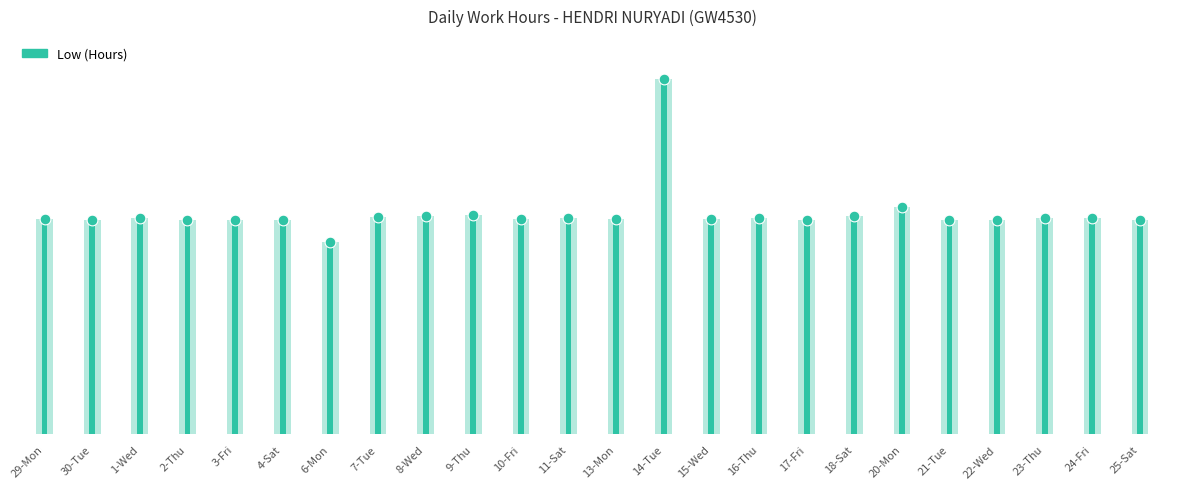

What is the change in value from 29-Mon to 9-Thu?

+0.2